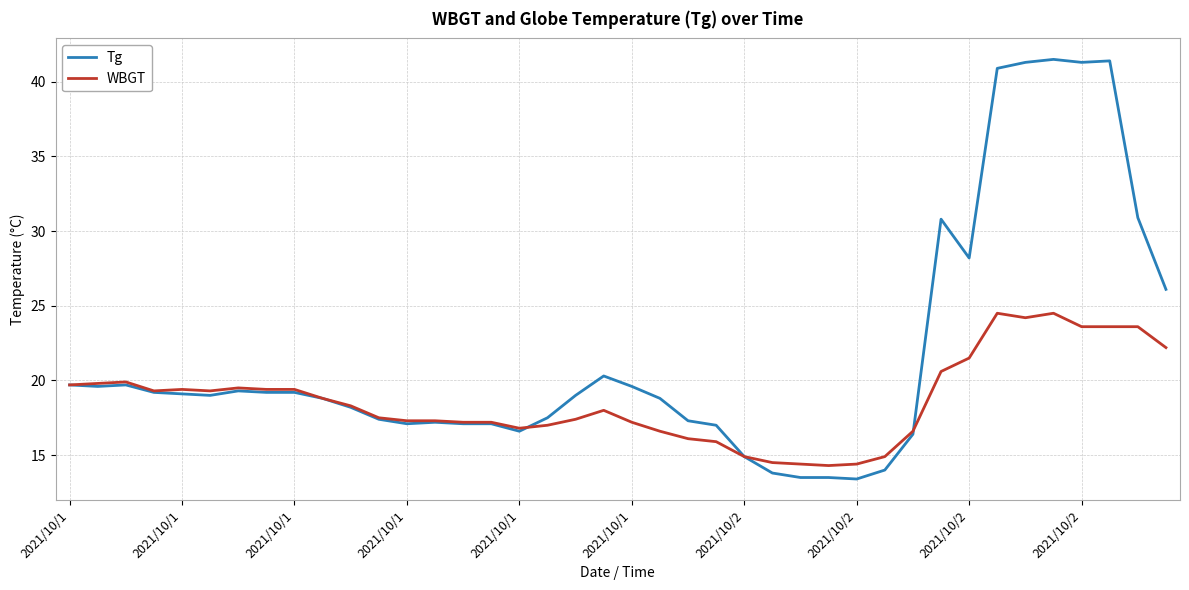

Which series has the widest spread of values?

Tg